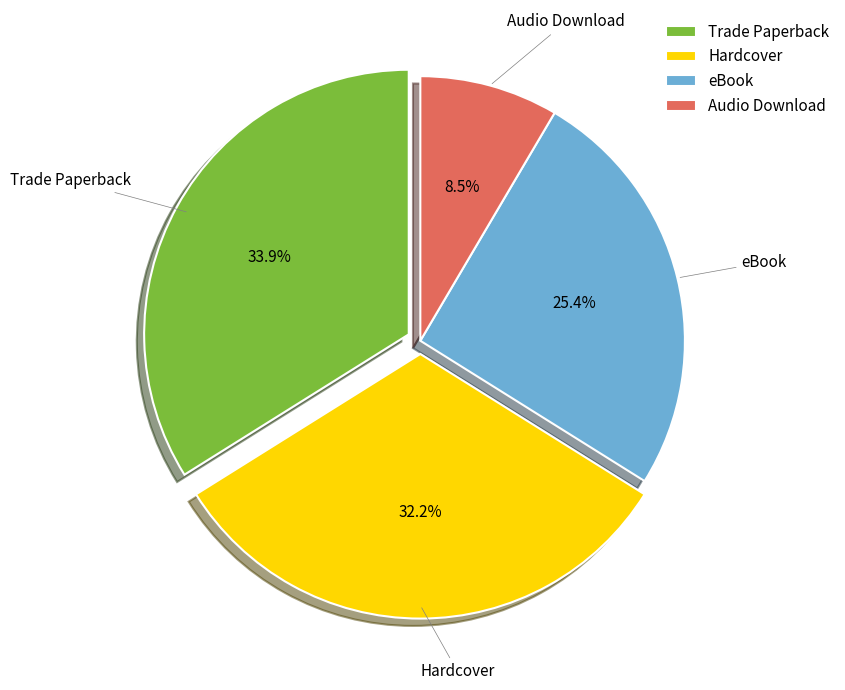

To the nearest percent, what is the combined percentage of Audio Download and Trade Paperback?

42%